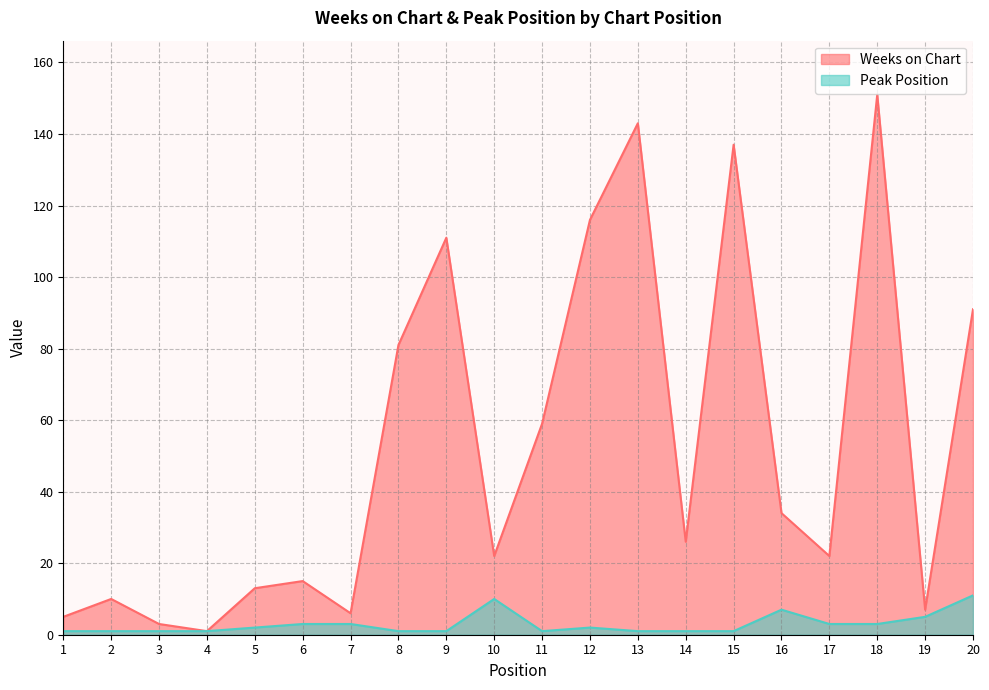

Where is Weeks on Chart nearest to the value 76?

8